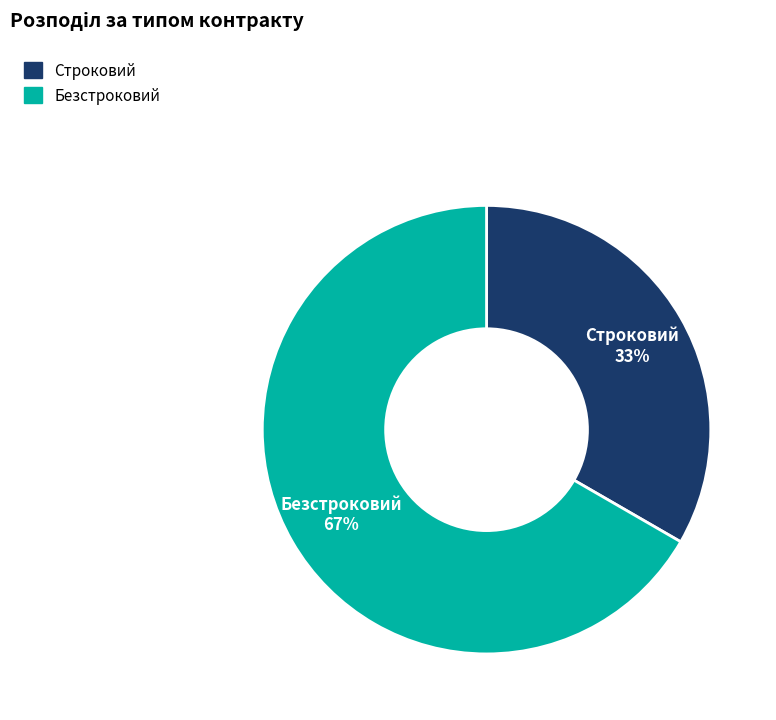

What percentage is the Строковий slice, to the nearest percent?

33%